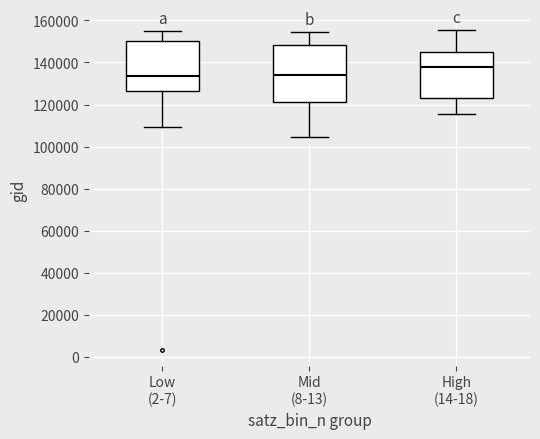

Which box is the tallest, from its lower edge to its upper edge?

Mid (8-13)